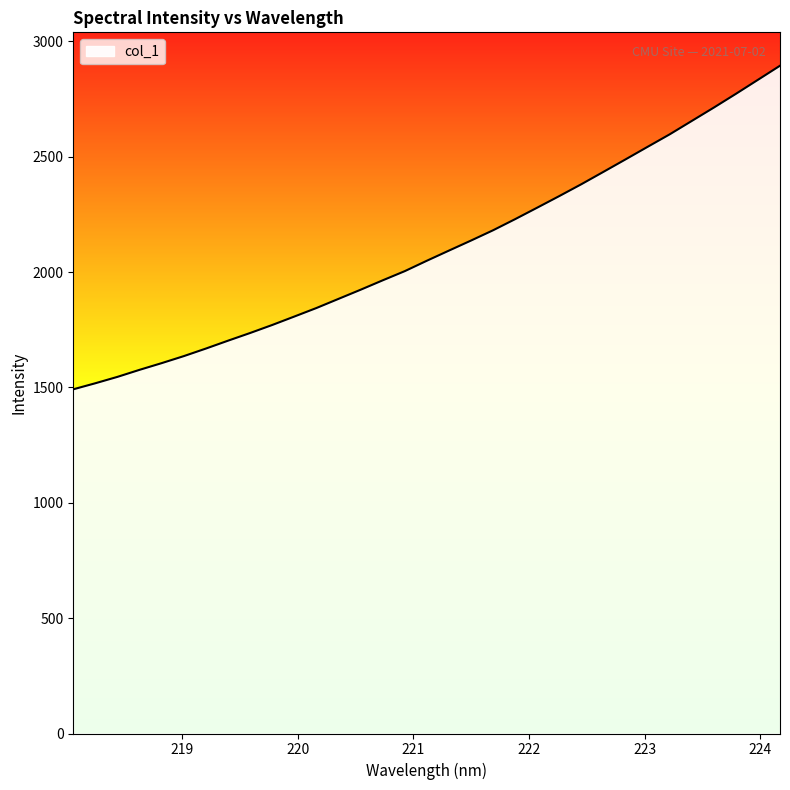

What is the greatest value displayed?

2894.7